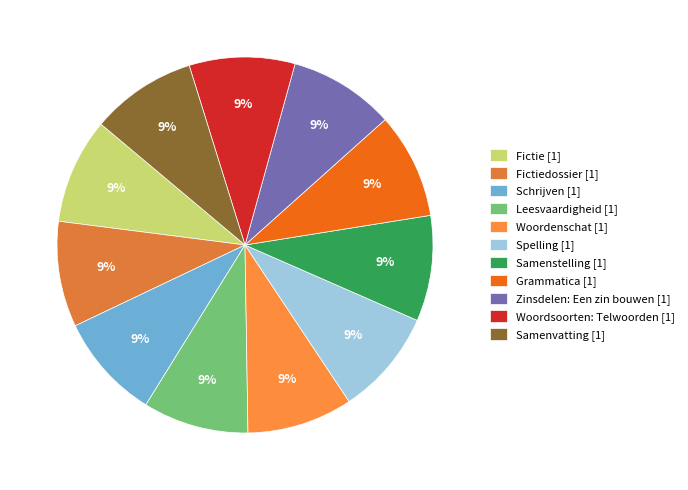

How many segments does this pie chart have?

11